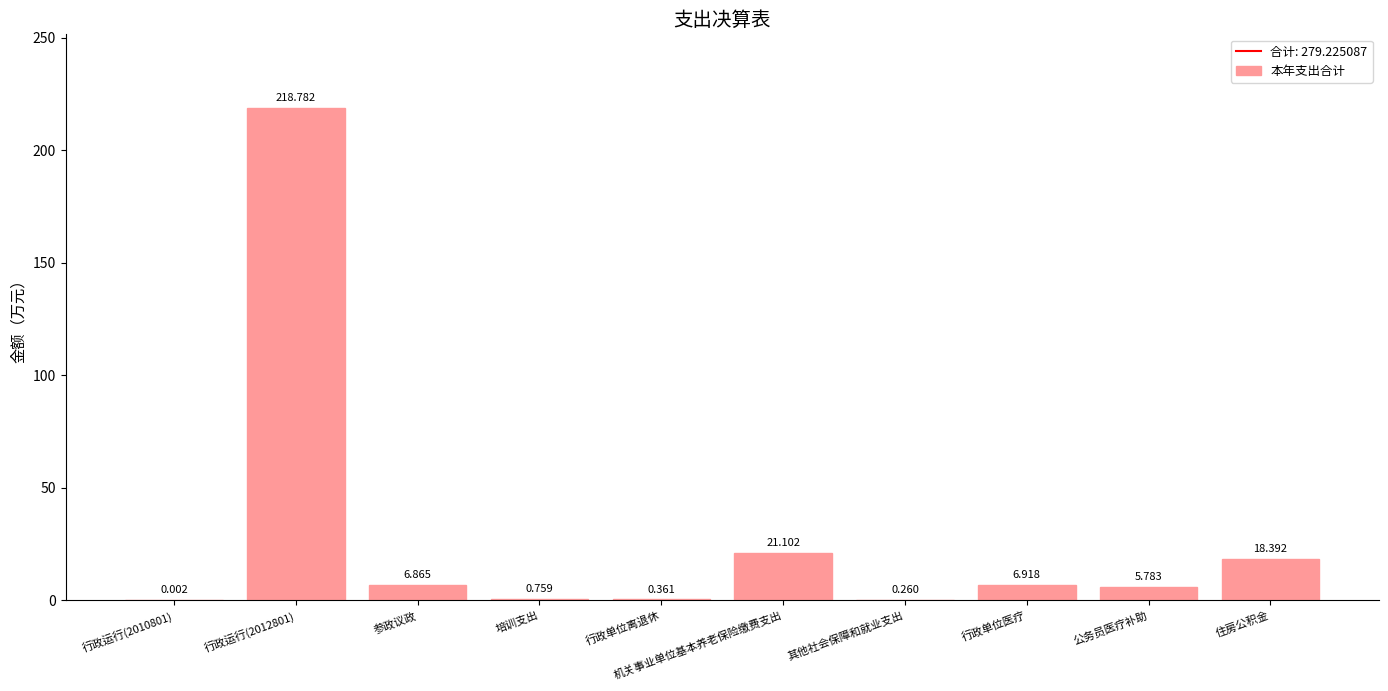

The chart shows a value of 18.4 at 住房公积金. True or false?

True